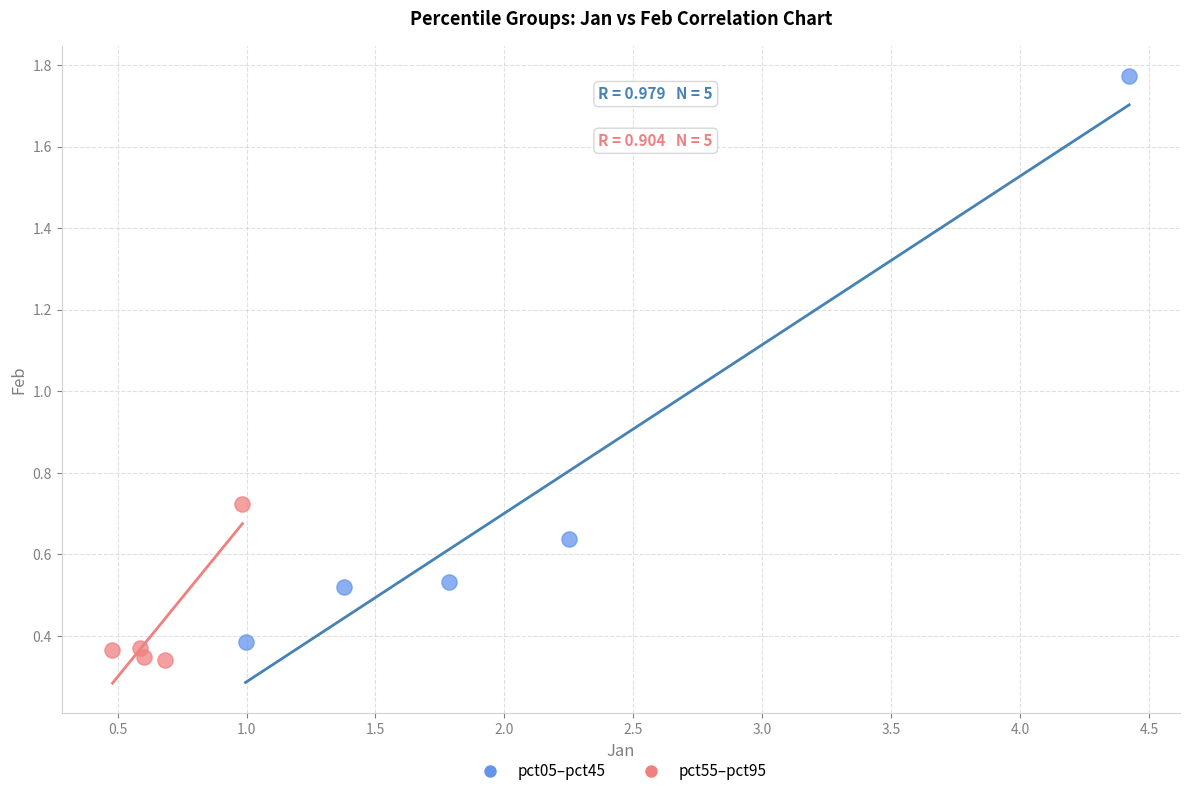

Which series contains the highest Y value?

pct05–pct45